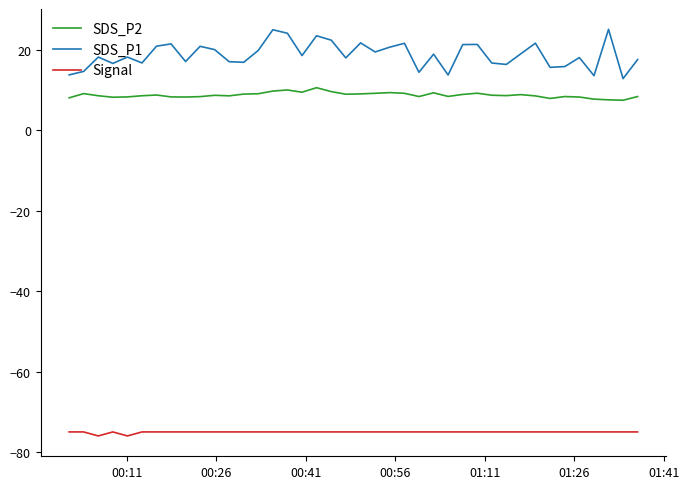

True or false: SDS_P1 and Signal cross at least once.

False